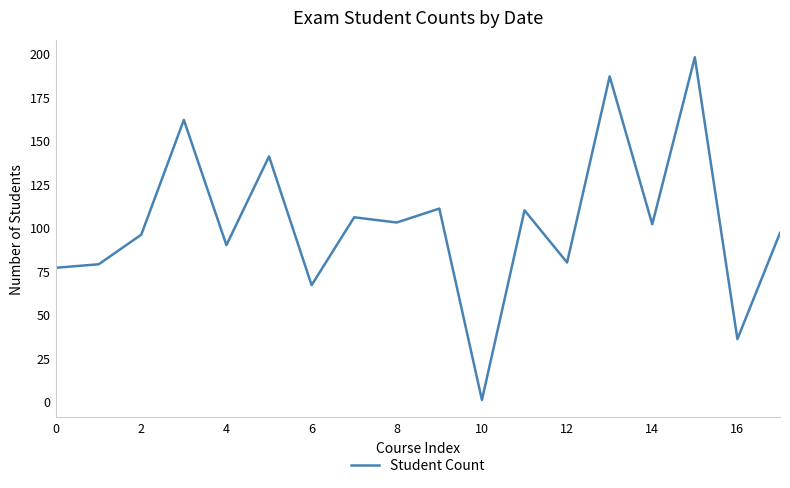

What is the greatest value displayed?

198